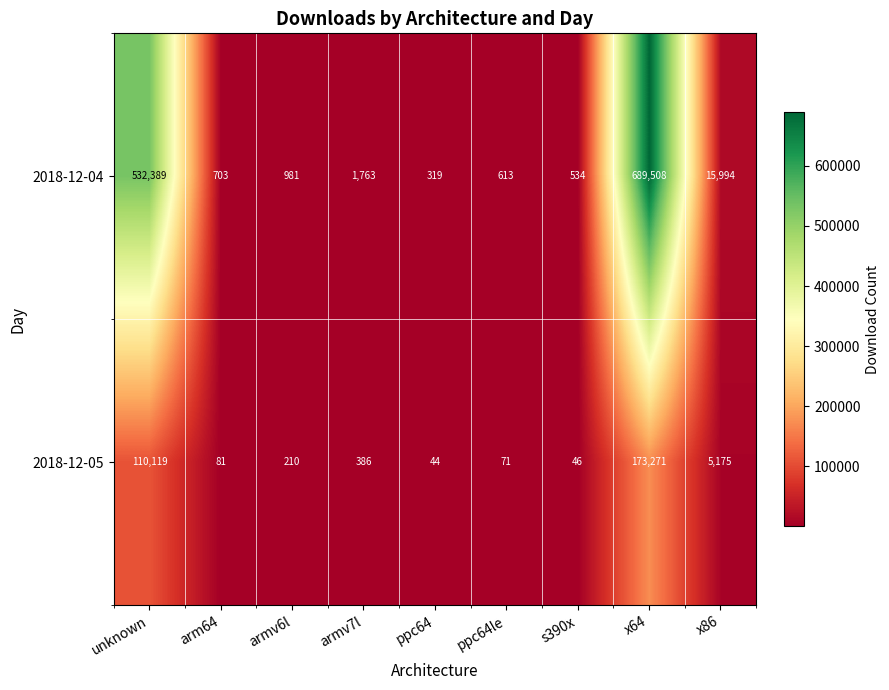

The 2018-12-04 series shows 703 at arm64. True or false?

True